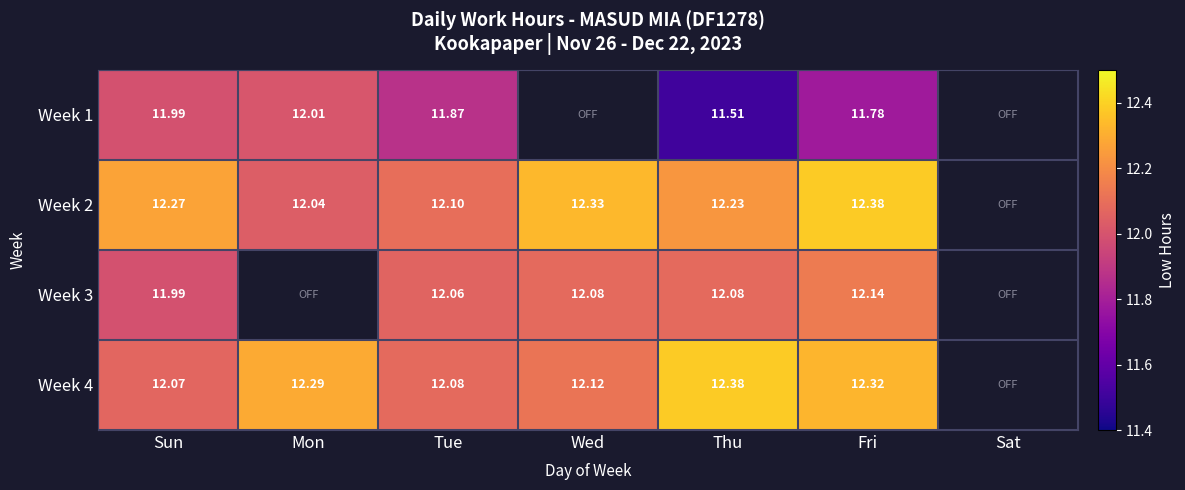

Which has a higher value, Wed or Sun?

Sun